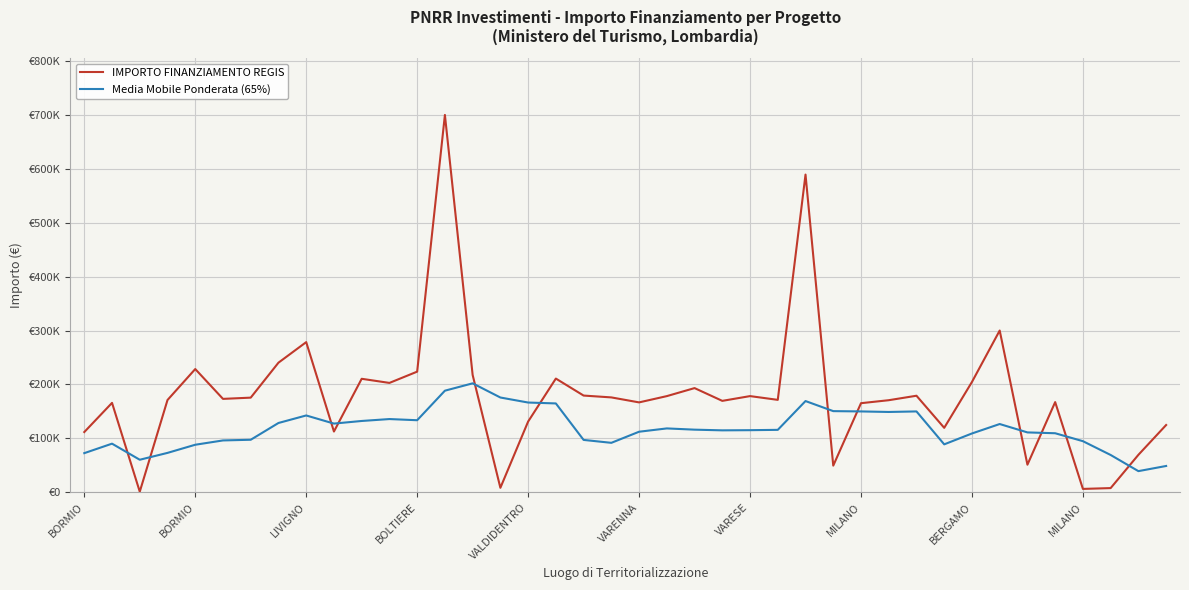

What is the difference between the maximum and second lowest values in the Media Mobile Ponderata (65%) series?

153228.9